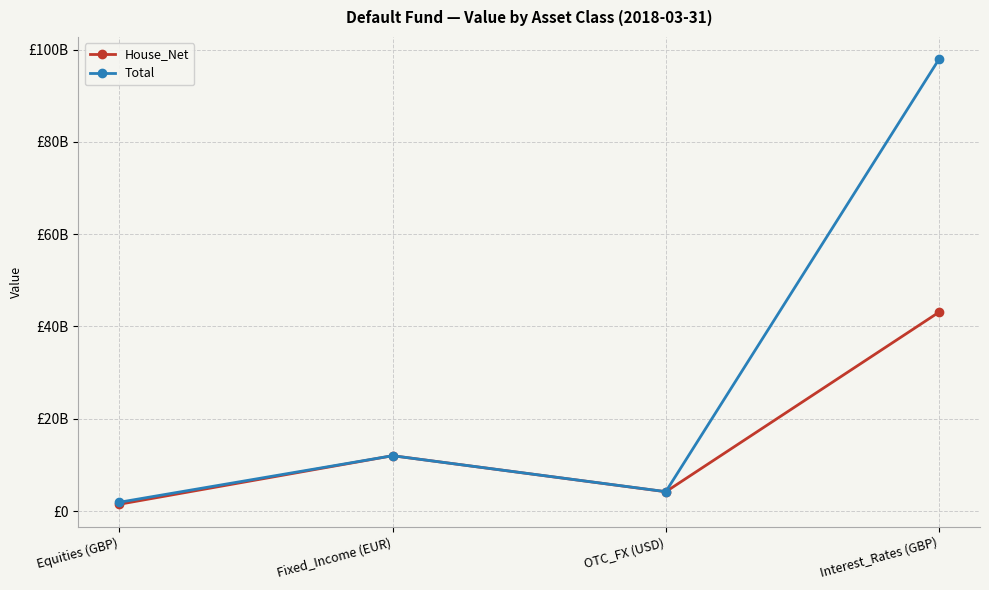

What is the smallest value displayed?

1469000000